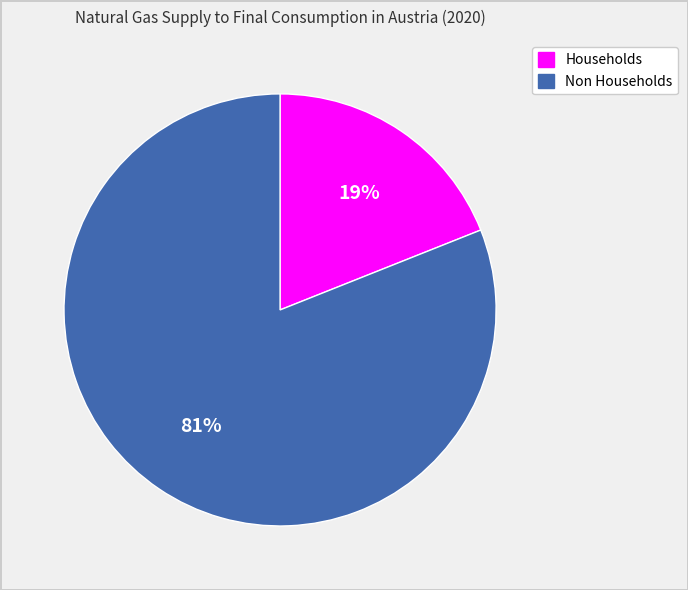

Which category has the smallest portion of the pie?

Households